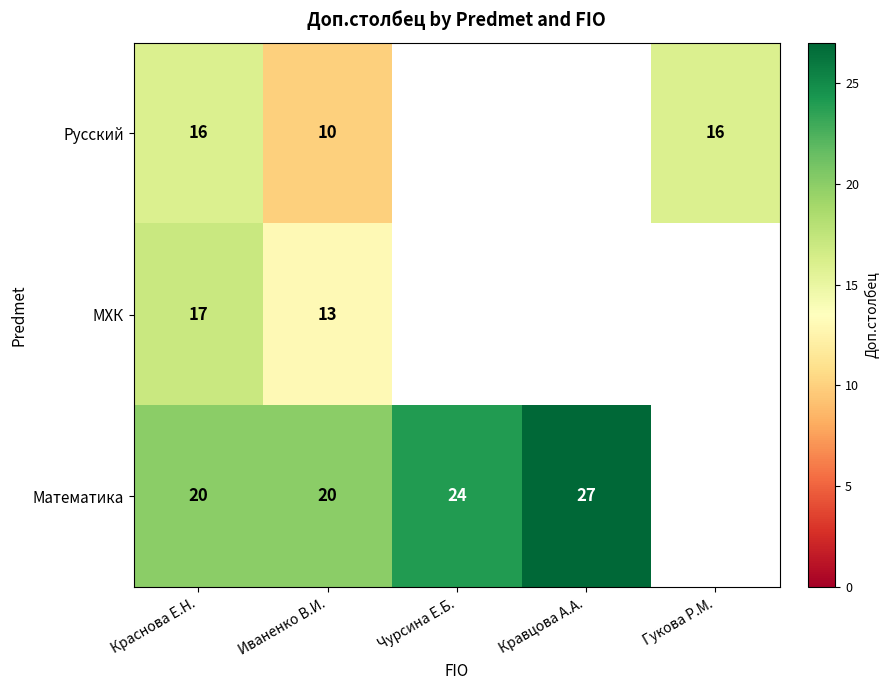

The value of Математика at Иваненко В.И. is 11. True or false?

False